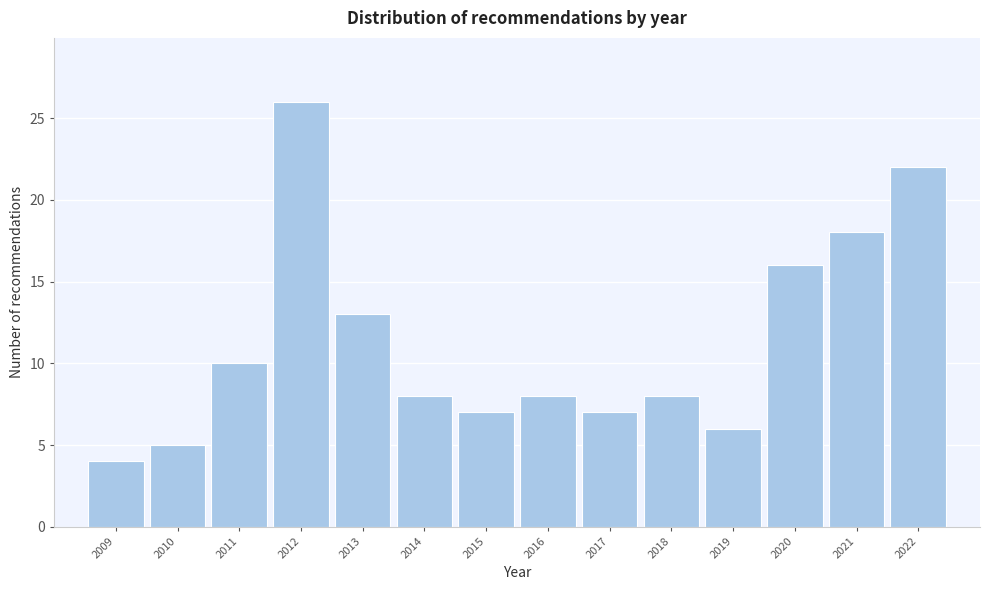

Reading left to right, transcribe all the data shown in this chart.

2009=4	2010=5	2011=10	2012=26	2013=13	2014=8	2015=7	2016=8	2017=7	2018=8	2019=6	2020=16	2021=18	2022=22